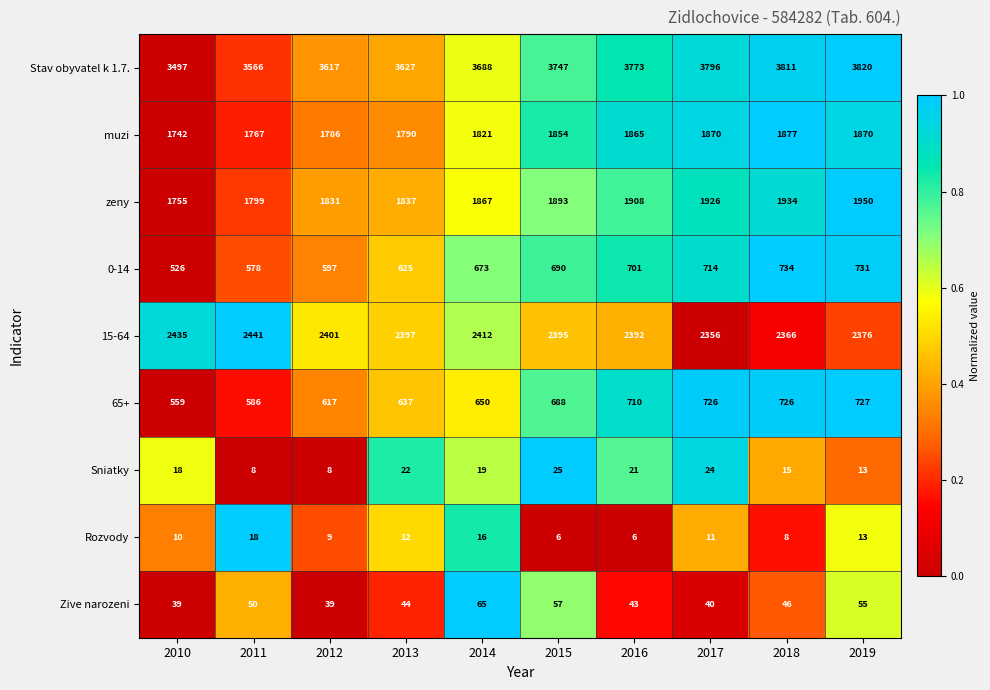

Count the number of data series in this chart.

9